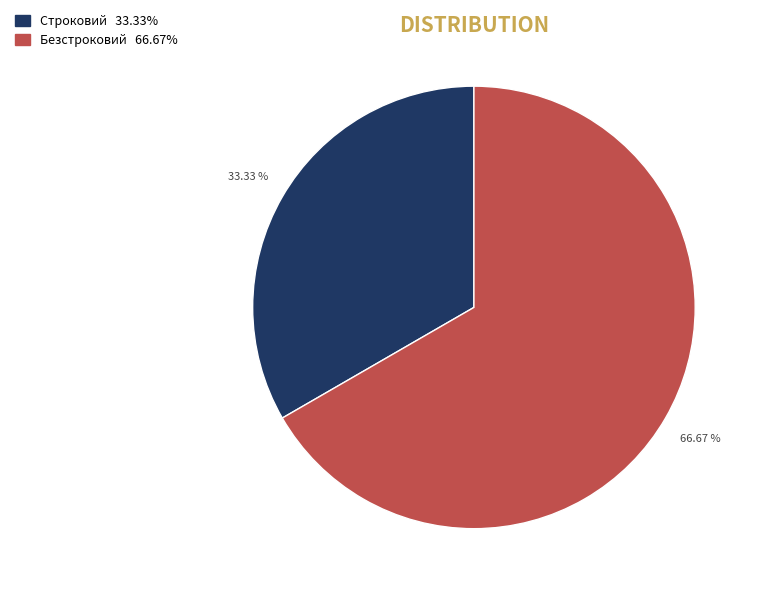

Which category accounts for the majority?

Безстроковий